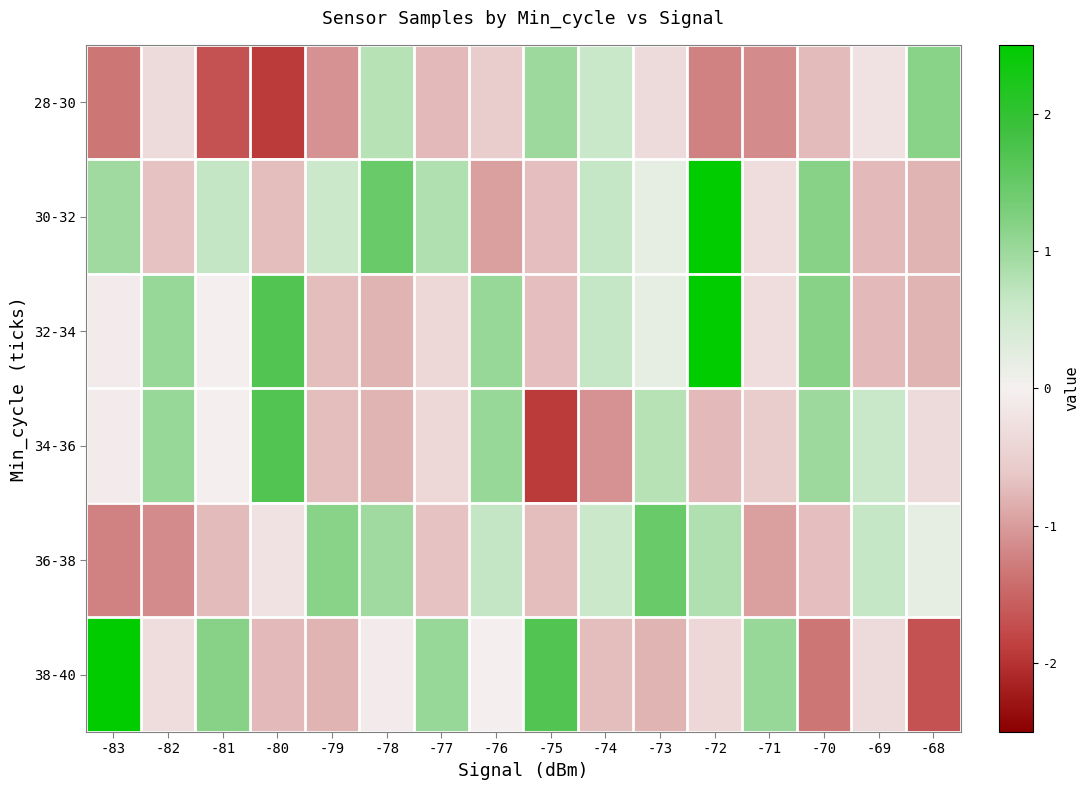

Between -76 and -69, which series saw the biggest shift?

32-34